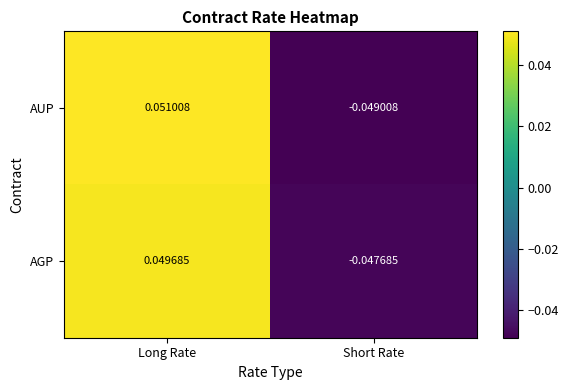

Which category has the highest value in the AGP series?

Long Rate